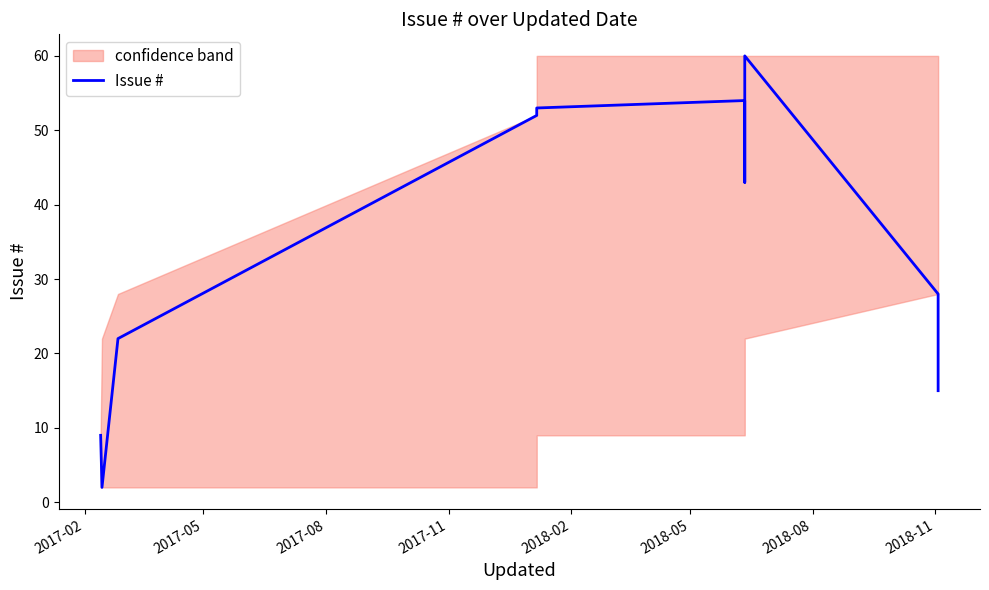

What is the difference between the maximum and second lowest values?

51